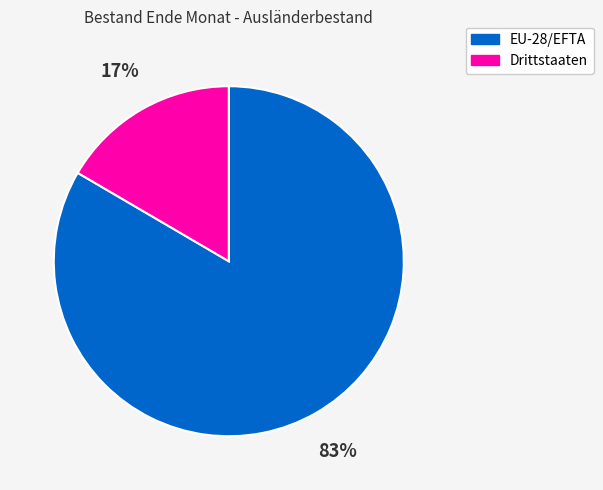

Which has a higher value, EU-28/EFTA or Drittstaaten?

EU-28/EFTA